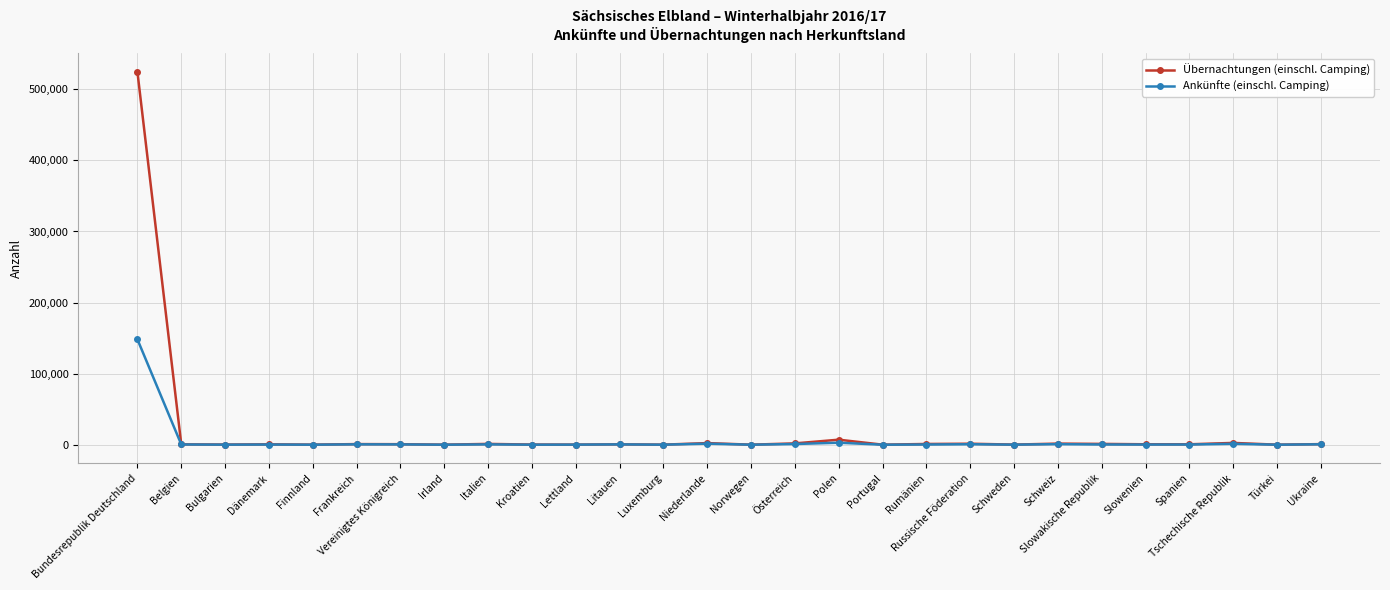

At how many categories does at least one series exceed 10432?

1